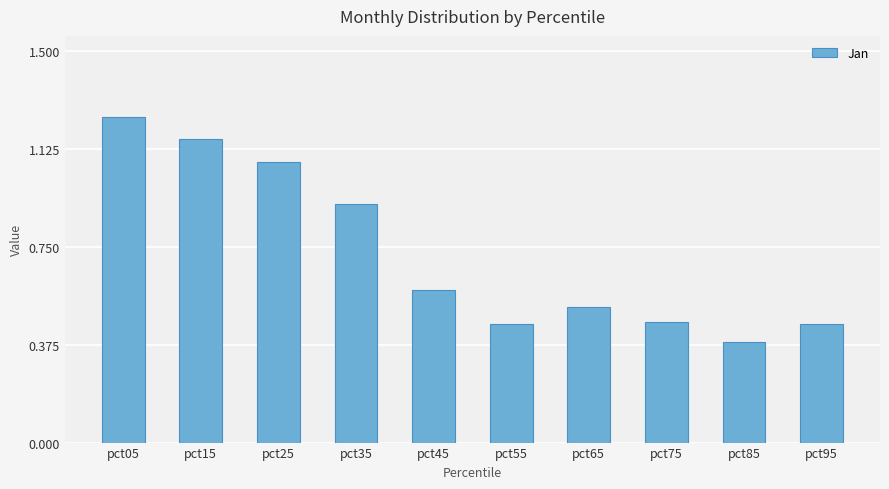

What is the average value?

0.7